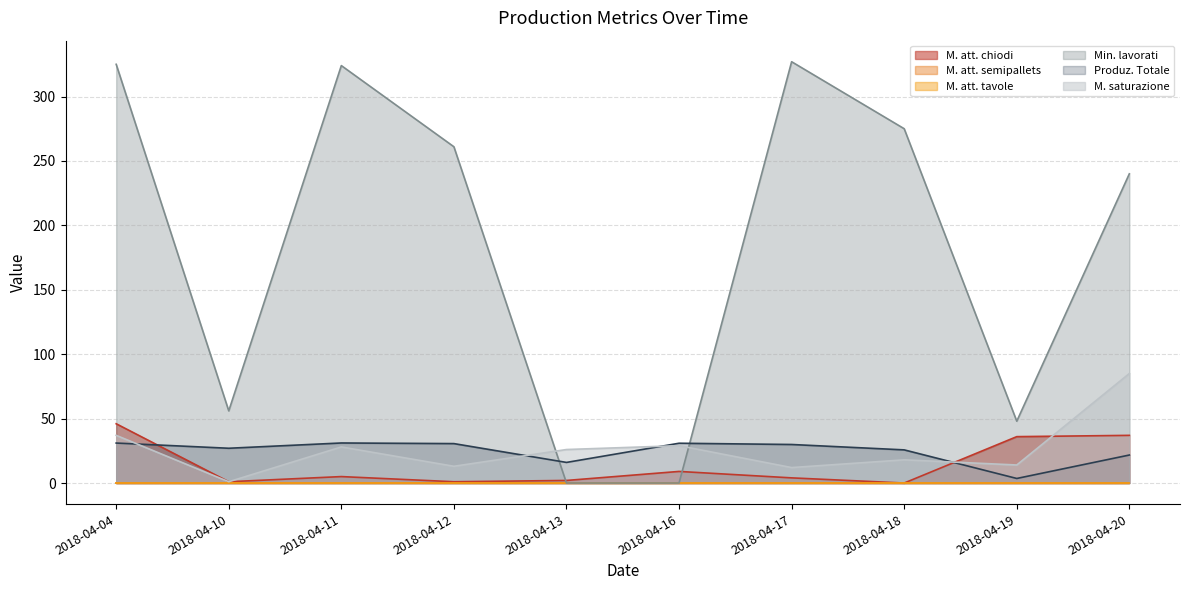

What is the difference between the second highest and minimum values in the Min. lavorati series?

325.0